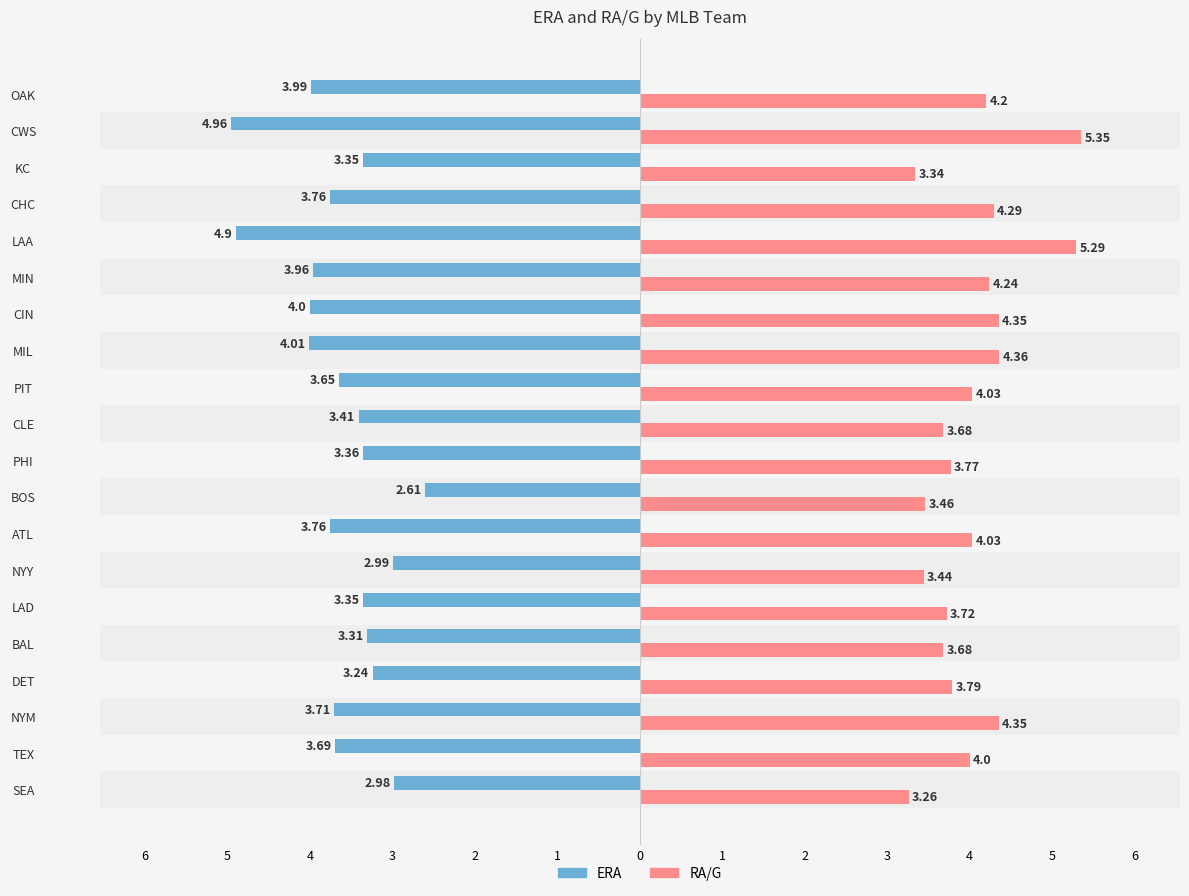

What are all the series names shown in the legend?

ERA, RA/G